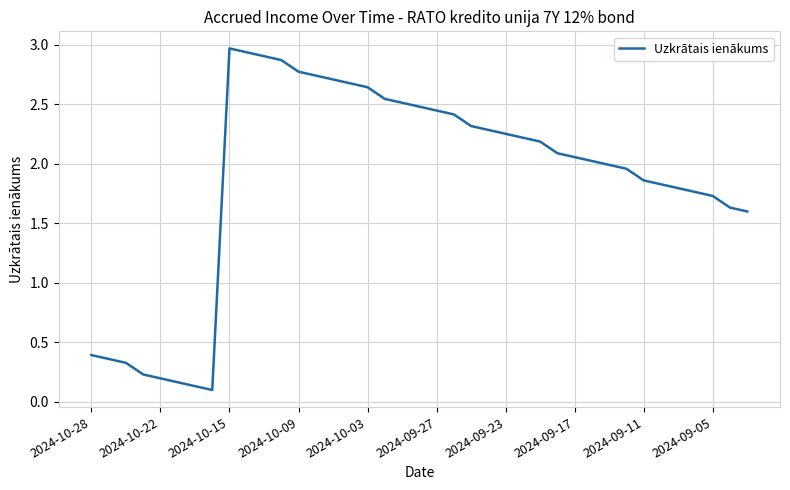

How many lines are shown in the chart?

1